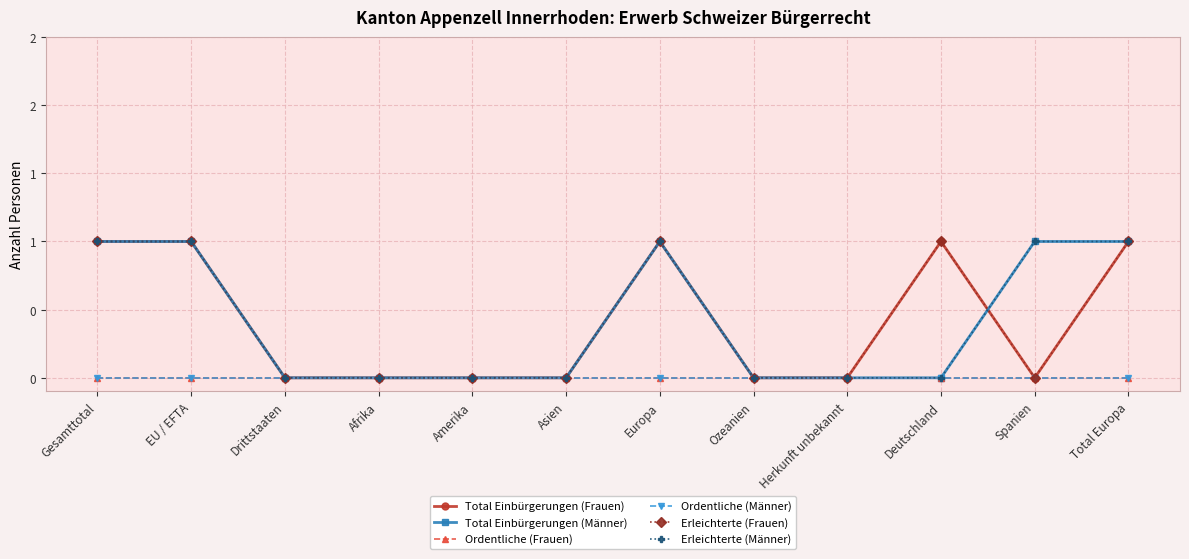

True or false: Ordentliche (Frauen) and Erleichterte (Männer) intersect in this chart.

False